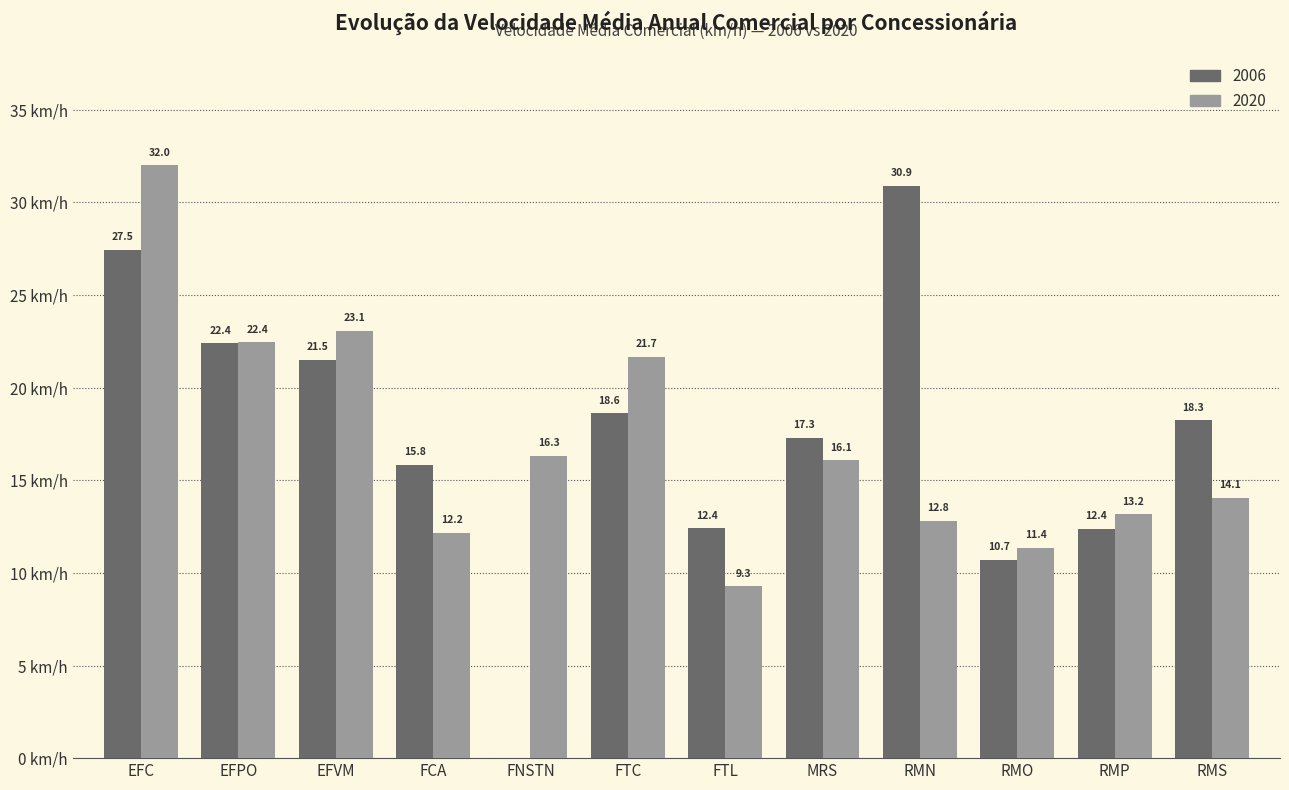

At which label does 2020 reach its peak?

EFC